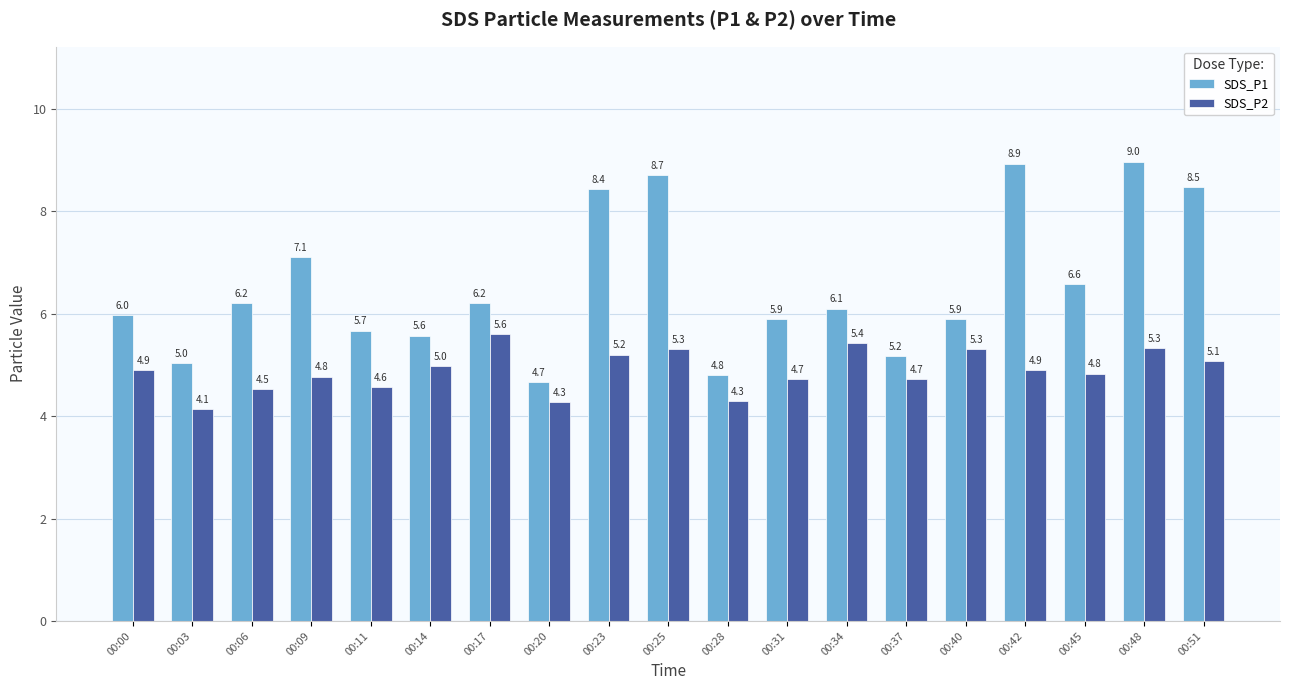

How many bars are there in each group?

2